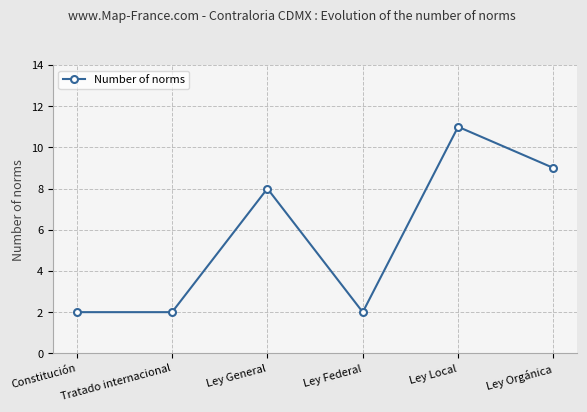

How many values are between 2 and 9?

5